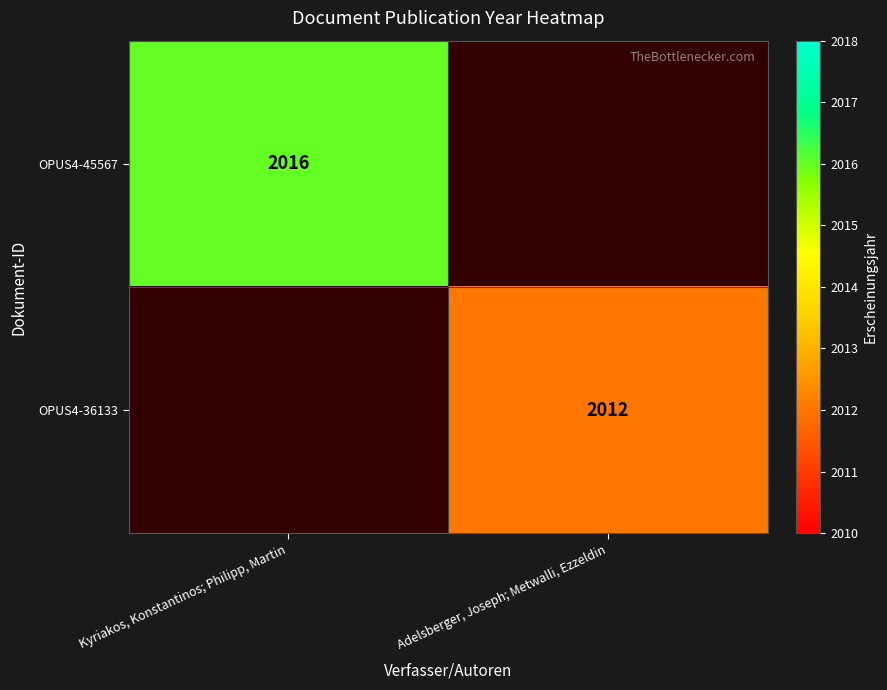

The OPUS4-45567 series shows 3188 at Kyriakos, Konstantinos; Philipp, Martin. True or false?

False